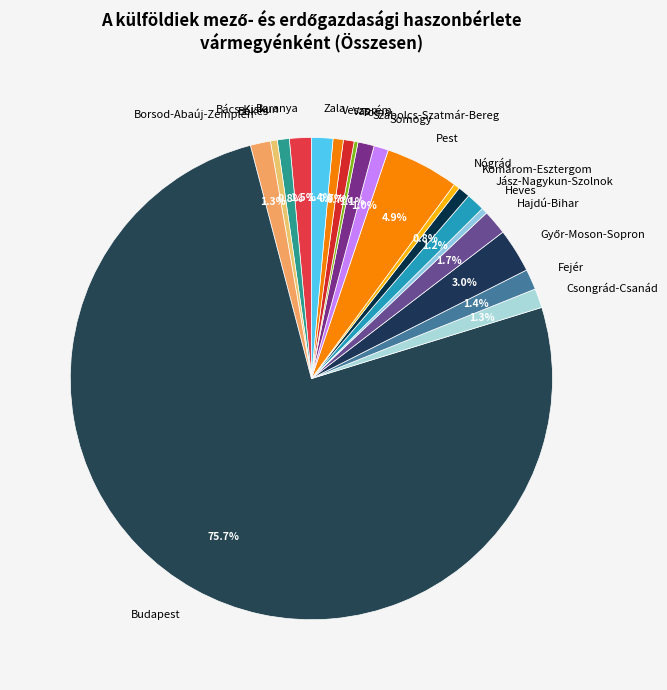

Which slice is the largest?

Budapest